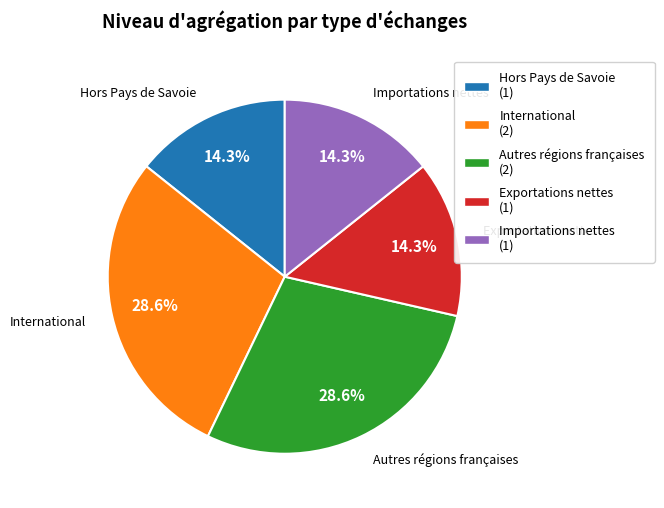

Which has a higher value, Autres régions françaises or Exportations nettes?

Autres régions françaises